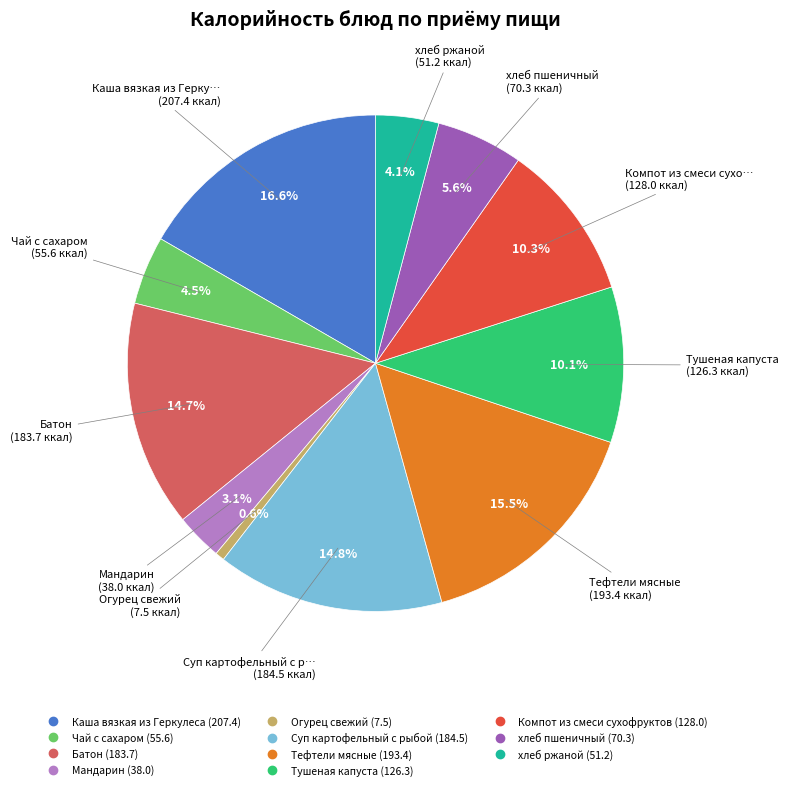

What percentage is the хлеб ржаной slice, to the nearest percent?

4%